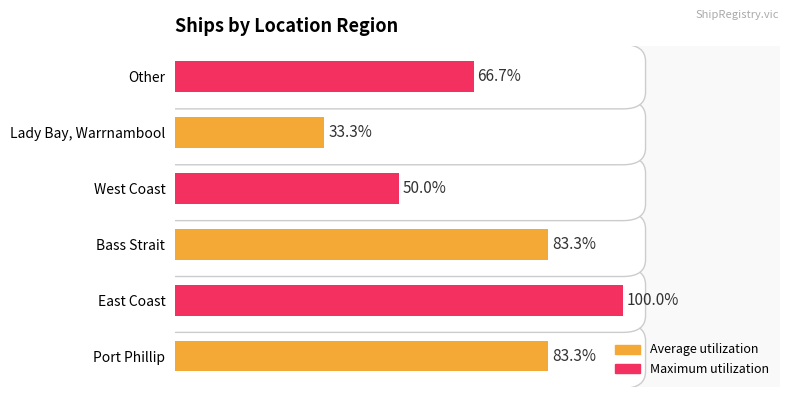

Does the chart contain any negative values?

No